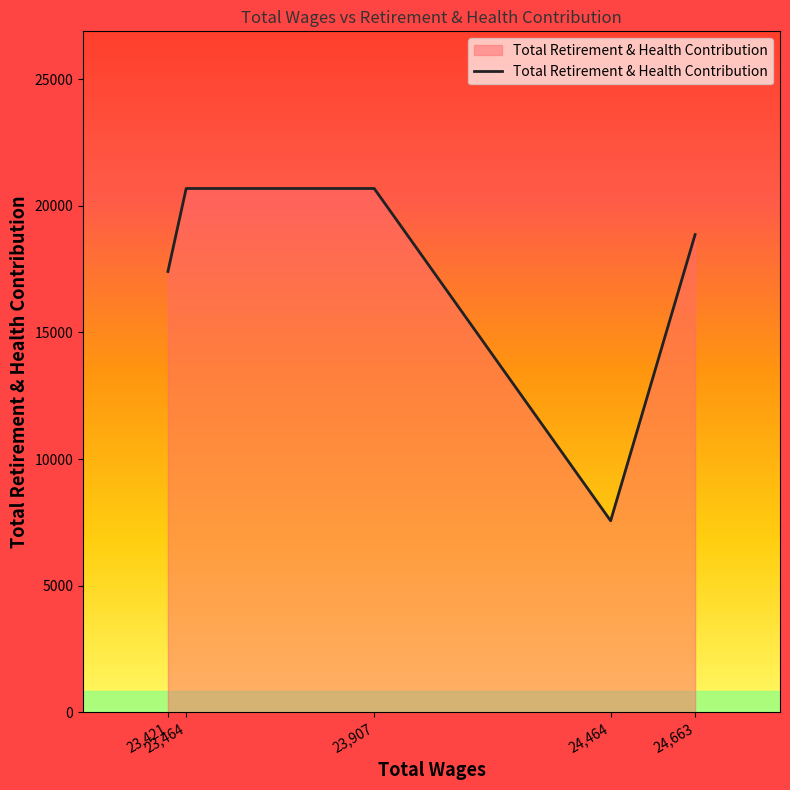

True or false: there are more than 1 points higher than both neighbors.

False